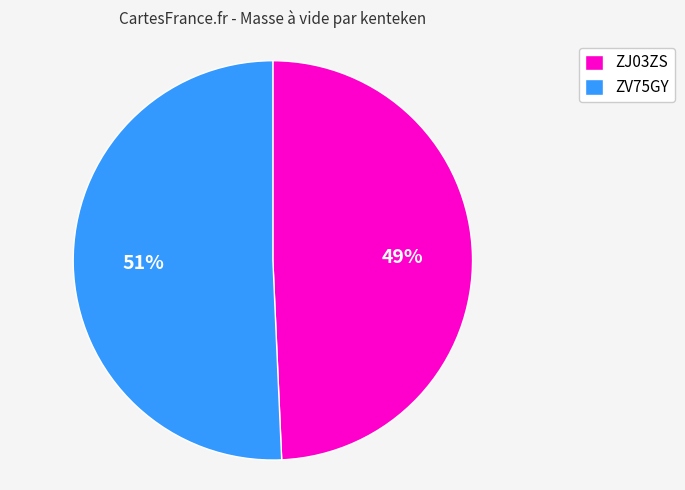

What is the largest slice in the pie chart?

ZV75GY